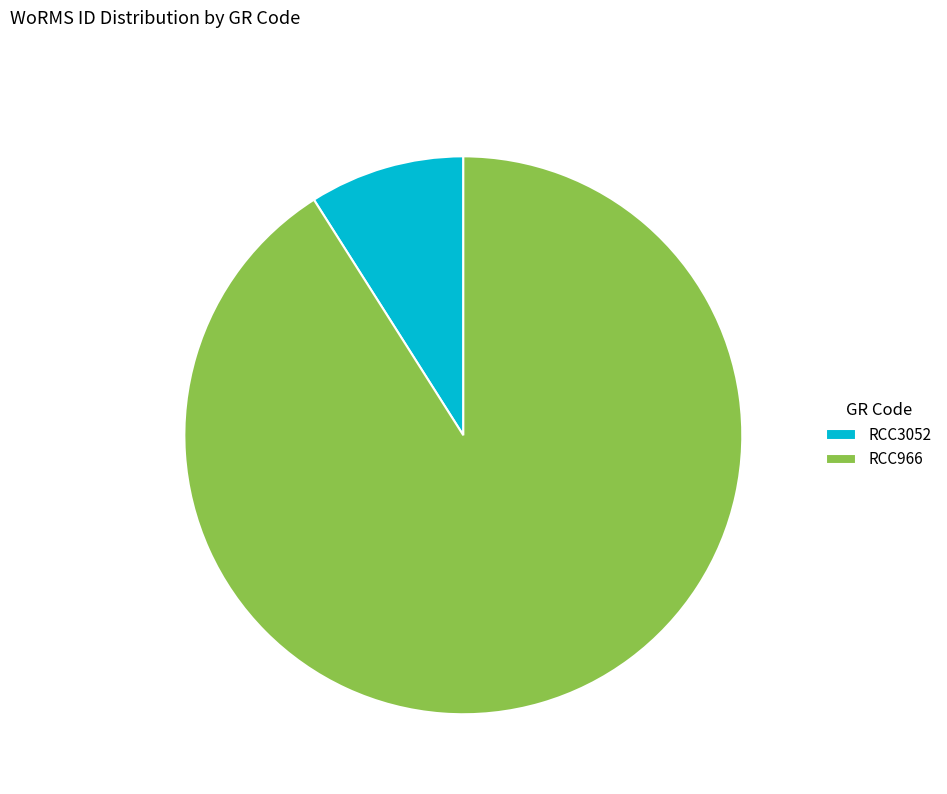

What is the largest slice in the pie chart?

RCC966